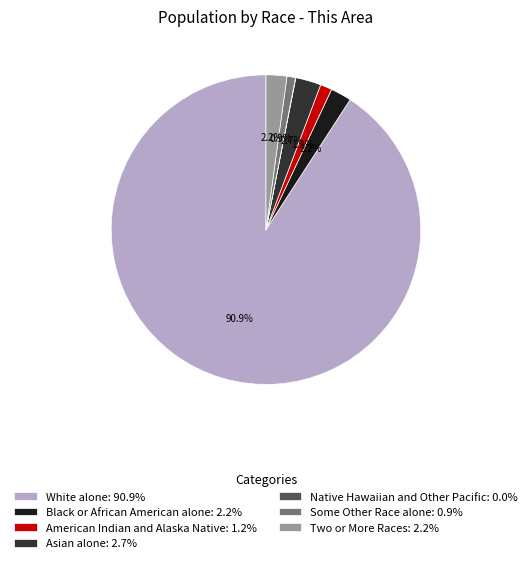

To the nearest percent, what portion does Asian alone represent?

3%